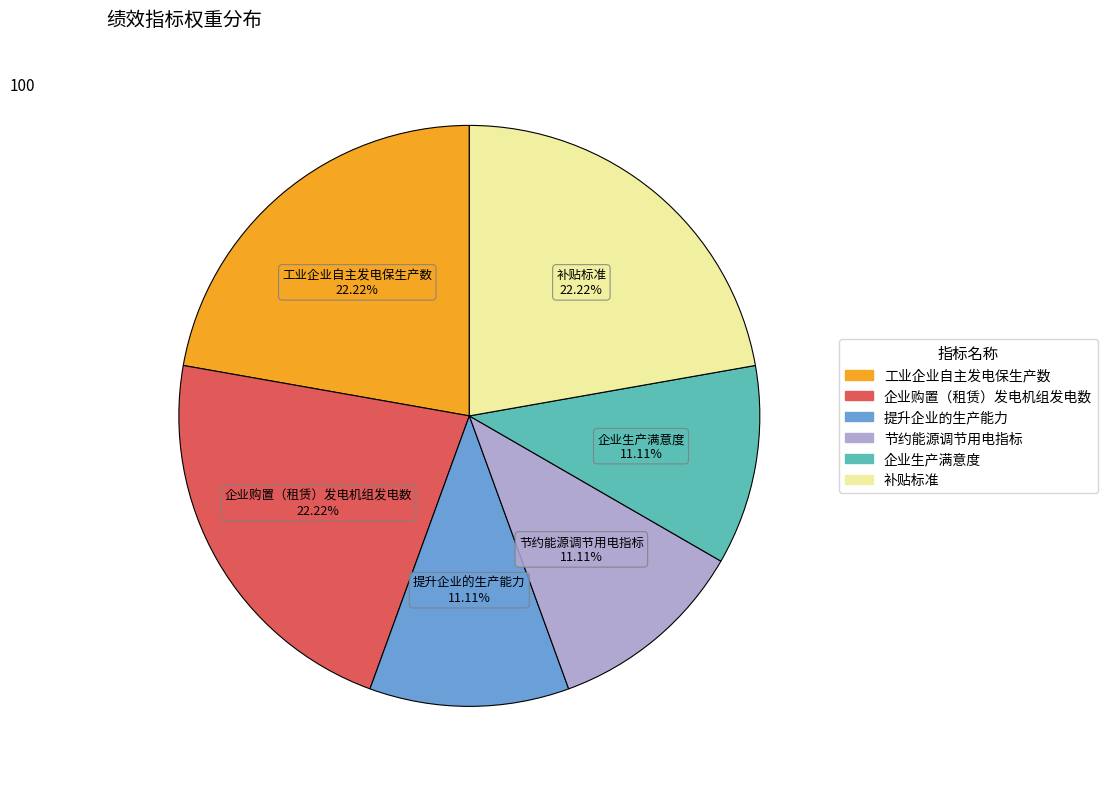

To the nearest percent, what is the average slice percentage?

17%